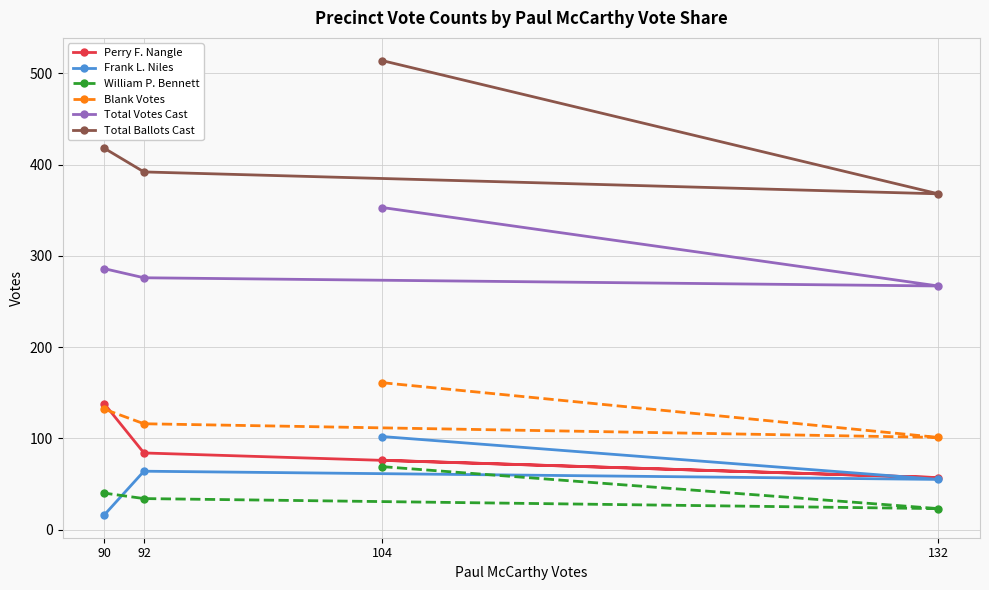

What is the value of the William P. Bennett point at the 3rd from the left?

69